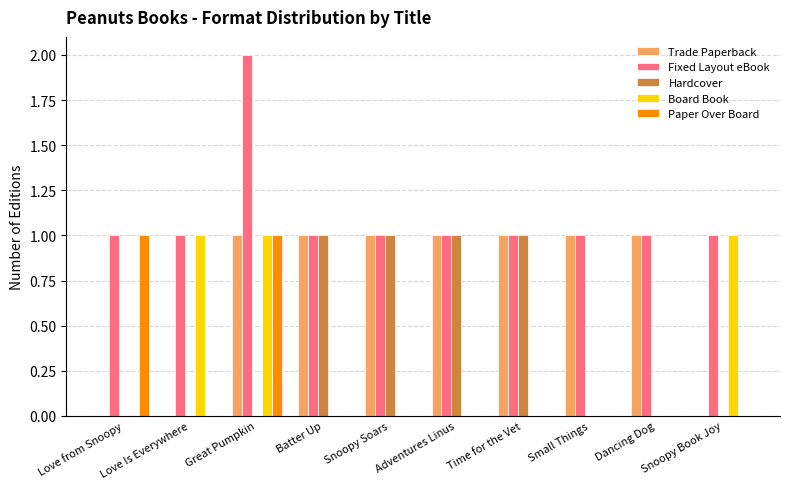

Reading right to left, extract all data points from this chart.

Trade Paperback: 0	1	1	1	1	1	1	1	0	0
Fixed Layout eBook: 1	1	1	1	1	1	1	2	1	1
Hardcover: 0	0	0	1	1	1	1	0	0	0
Board Book: 1	0	0	0	0	0	0	1	1	0
Paper Over Board: 0	0	0	0	0	0	0	1	0	1